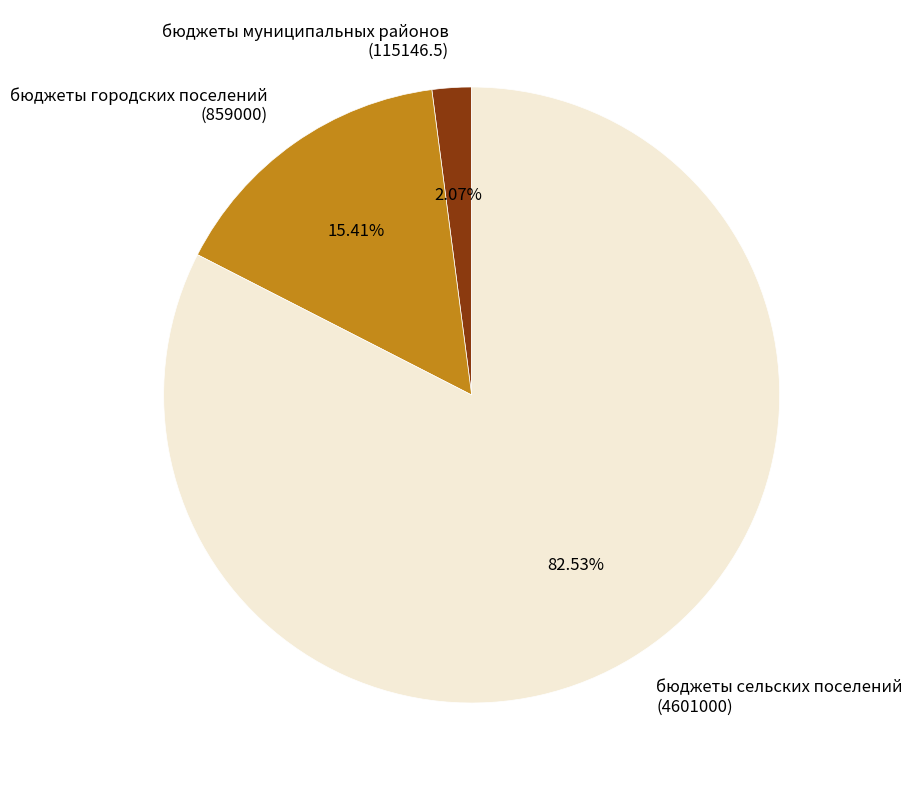

Which slice is the largest?

бюджеты сельских поселений (4601000)